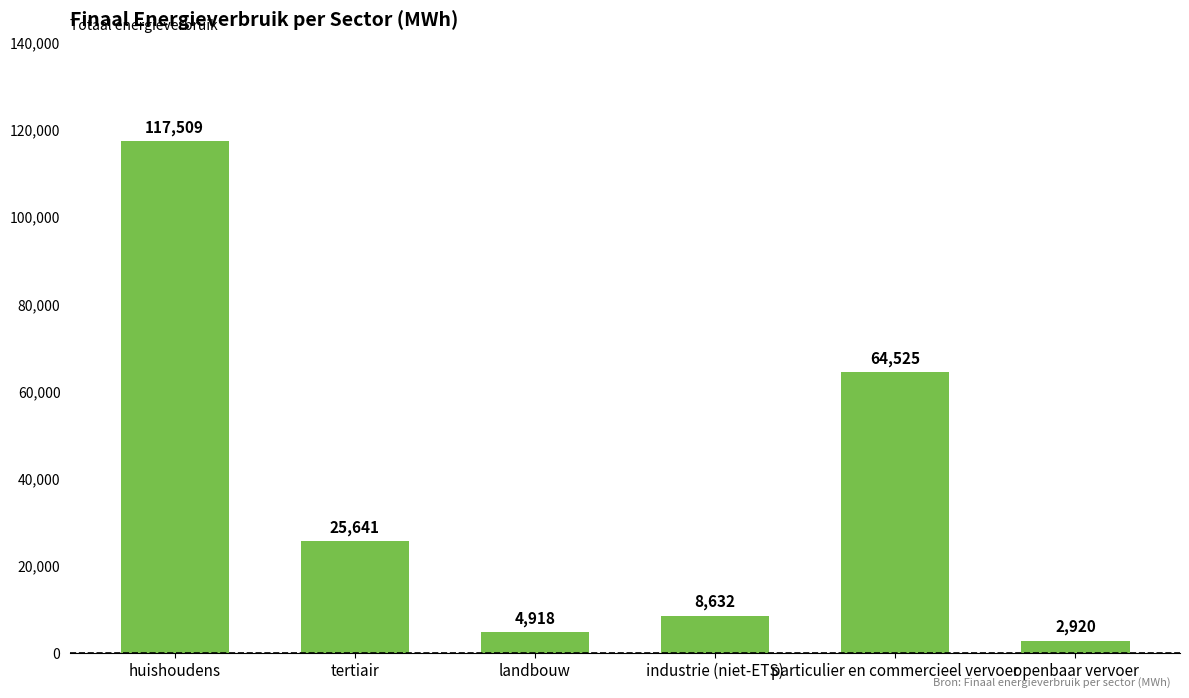

Between tertiair and openbaar vervoer, which is larger?

tertiair